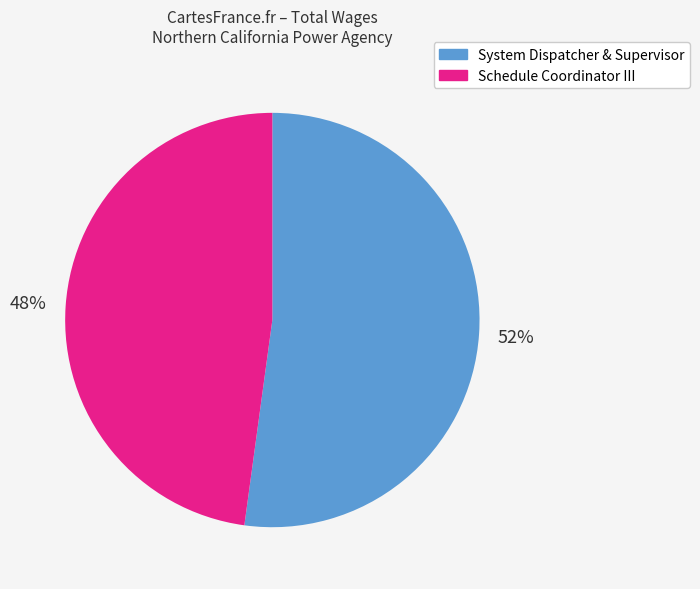

Is it true that System Dispatcher & Supervisor is 65% of the pie?

False